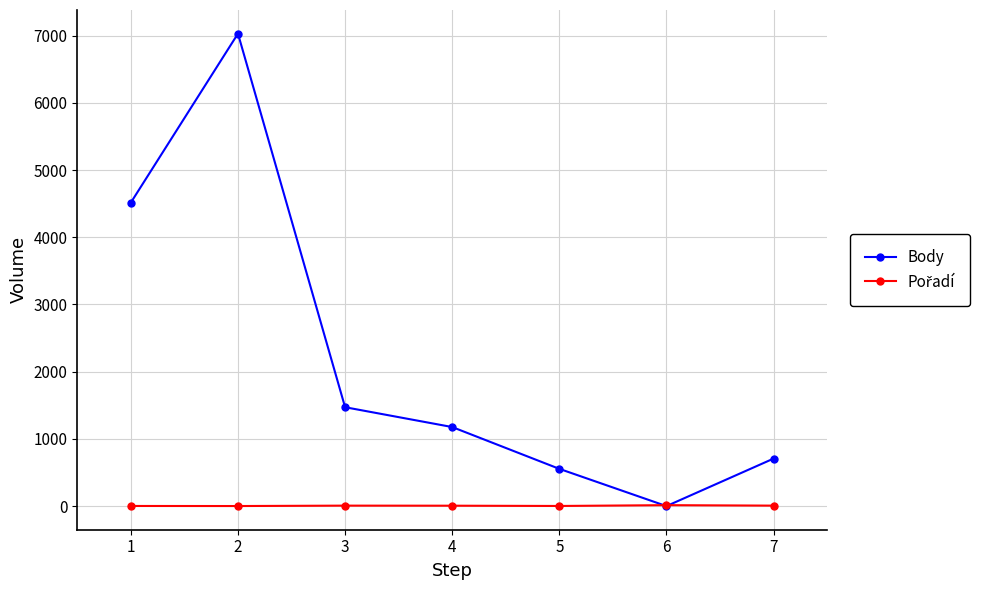

The value of Body at 1 is 981. True or false?

False